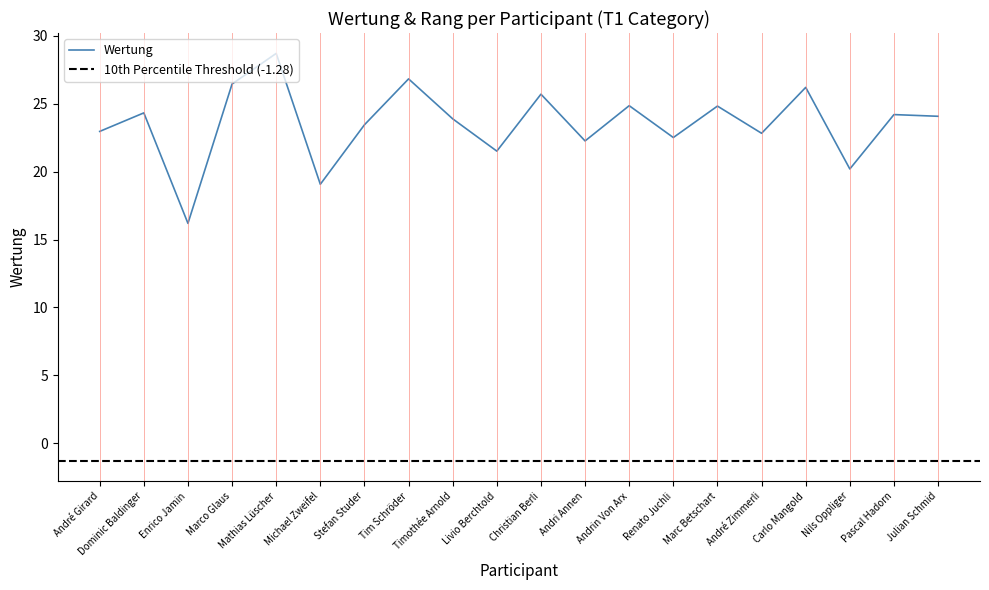

What is the ratio of the value at Andri Annen to the value at Stefan Studer?

0.9